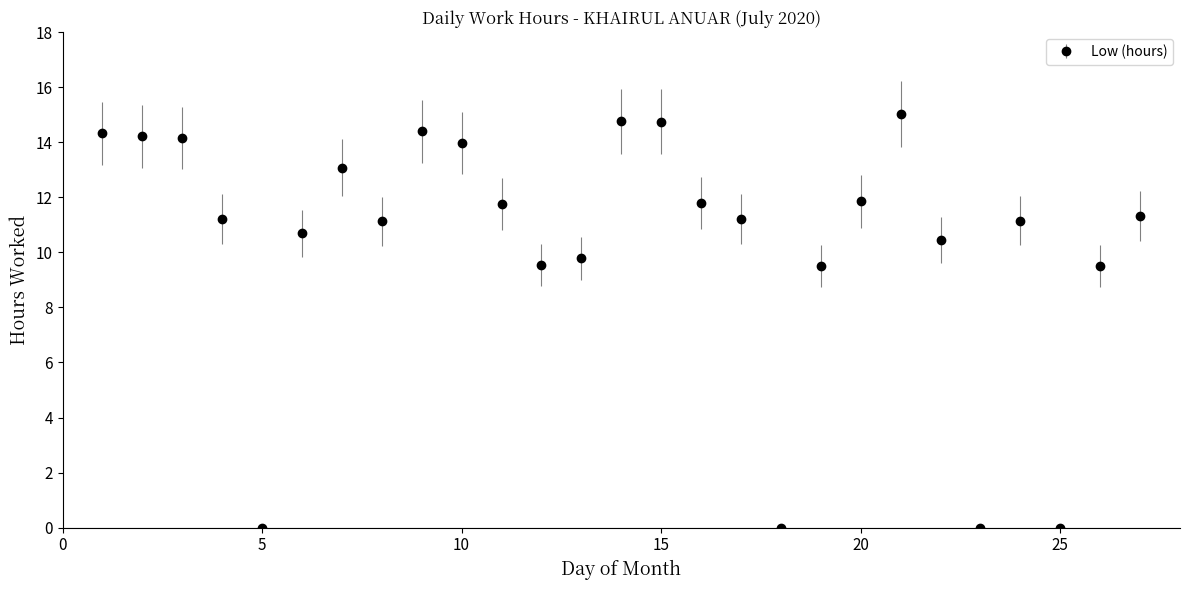

What is the average value?

10.4